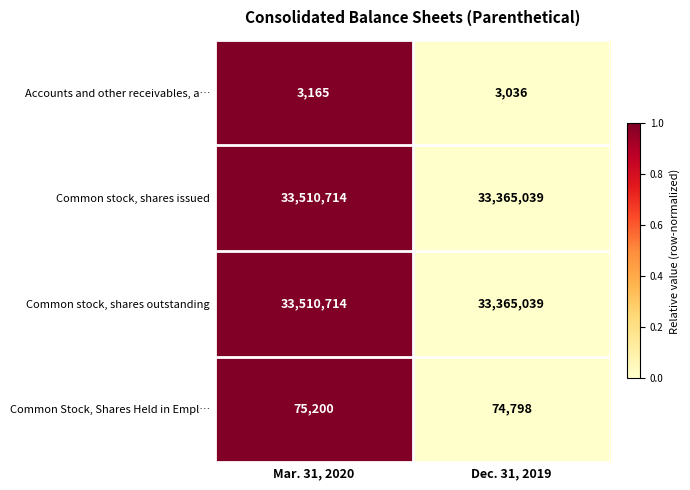

What is the difference between the maximum and minimum values in the Accounts and other receivables, a… series?

129